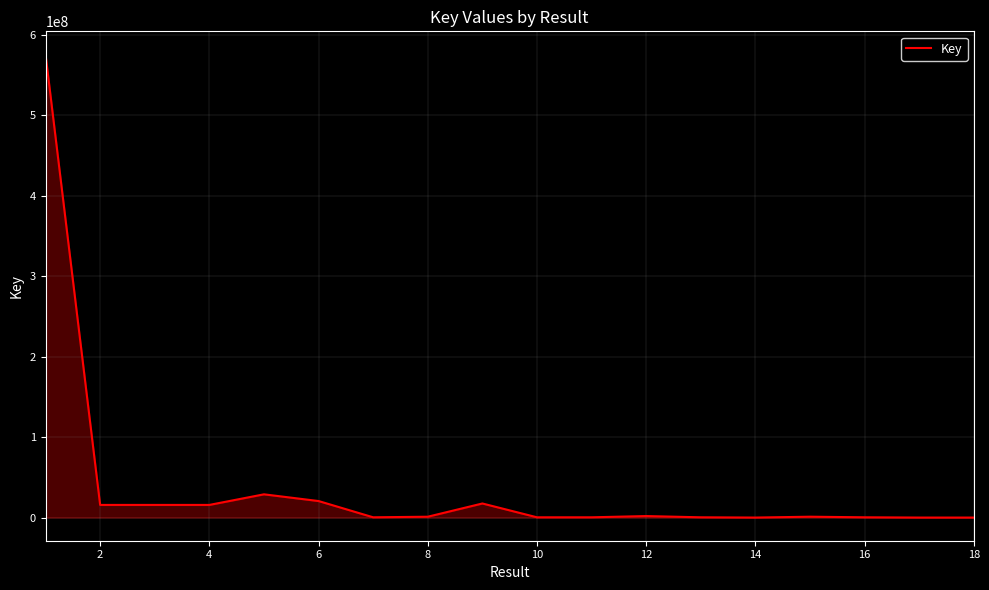

What is the difference between the maximum and minimum values?

575544453